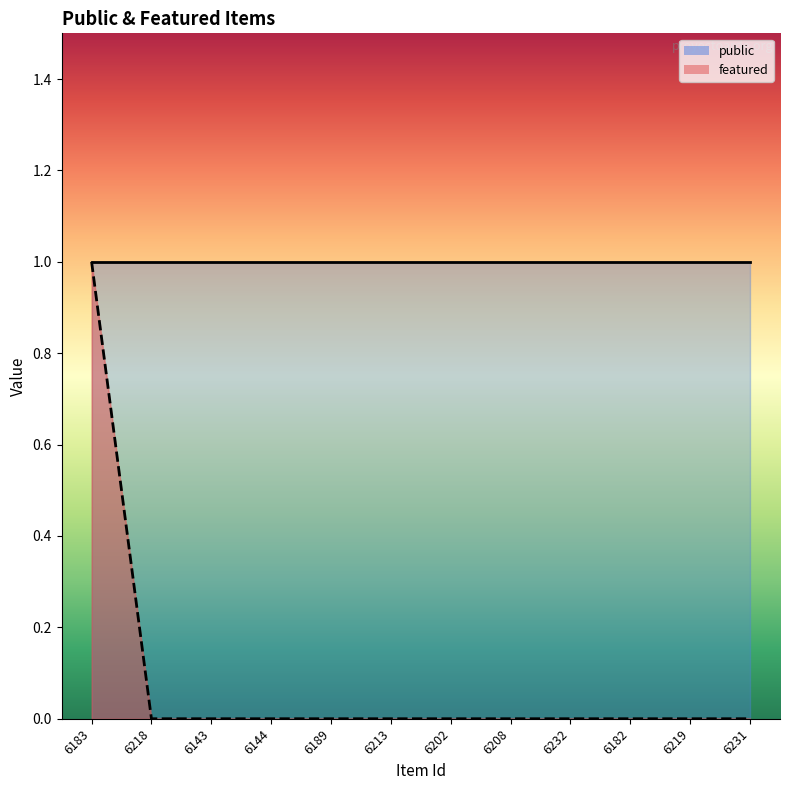

What is the maximum value shown in the chart?

1